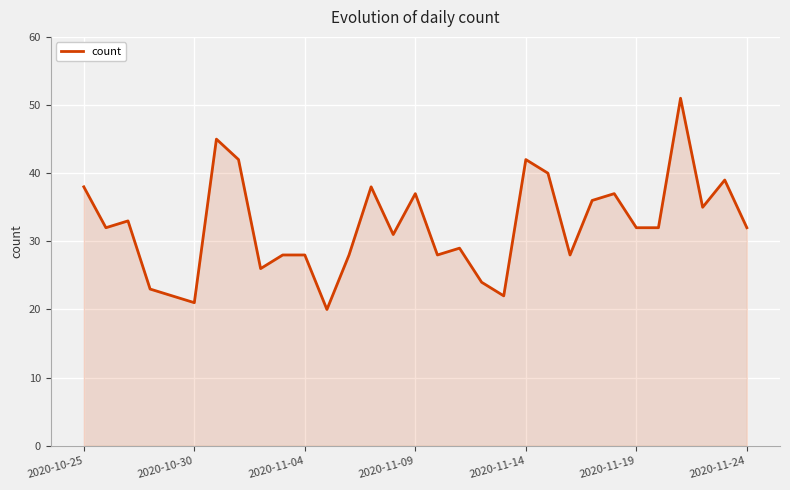

What is the smallest value displayed?

20